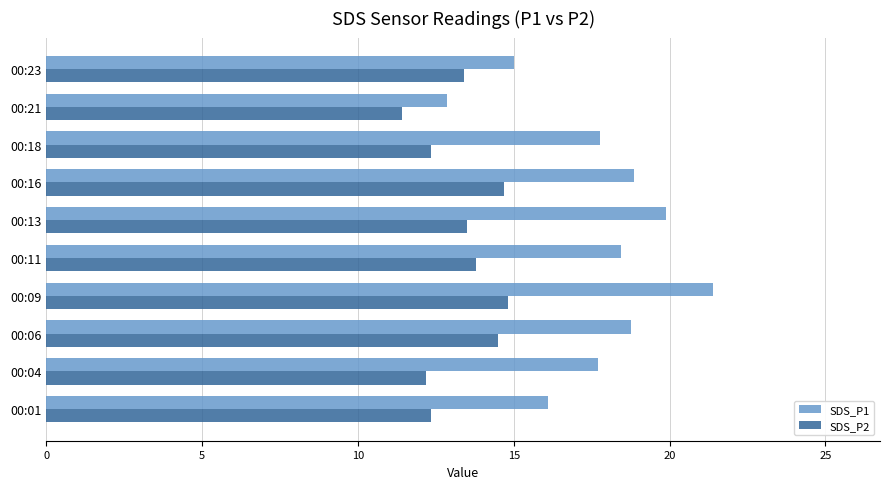

Is the value of SDS_P1 at 00:21 greater than the value of SDS_P2 at 00:04?

Yes